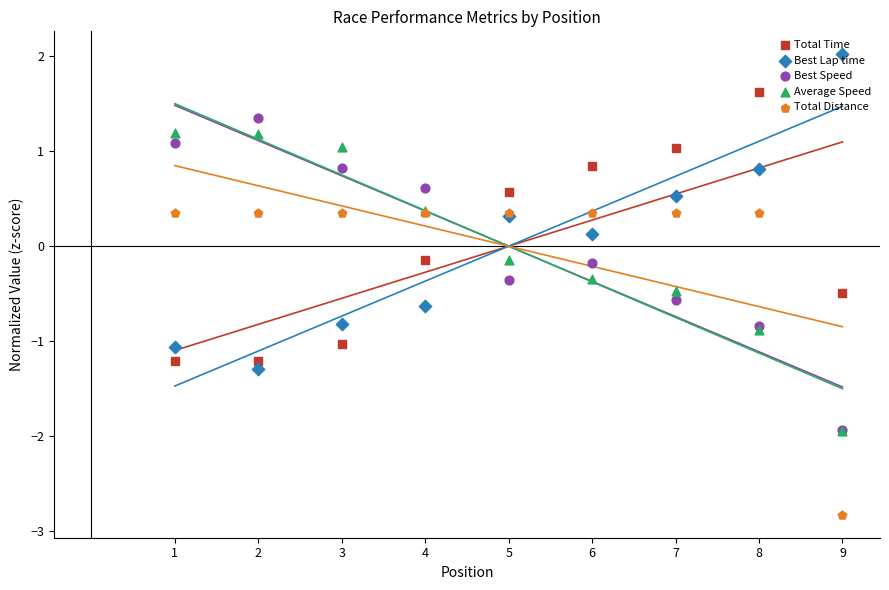

Which series has the largest total across all categories?

Average Speed